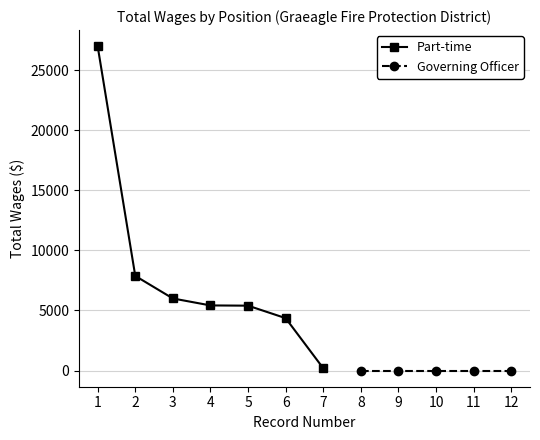

What is the maximum value for Part-time?

27000